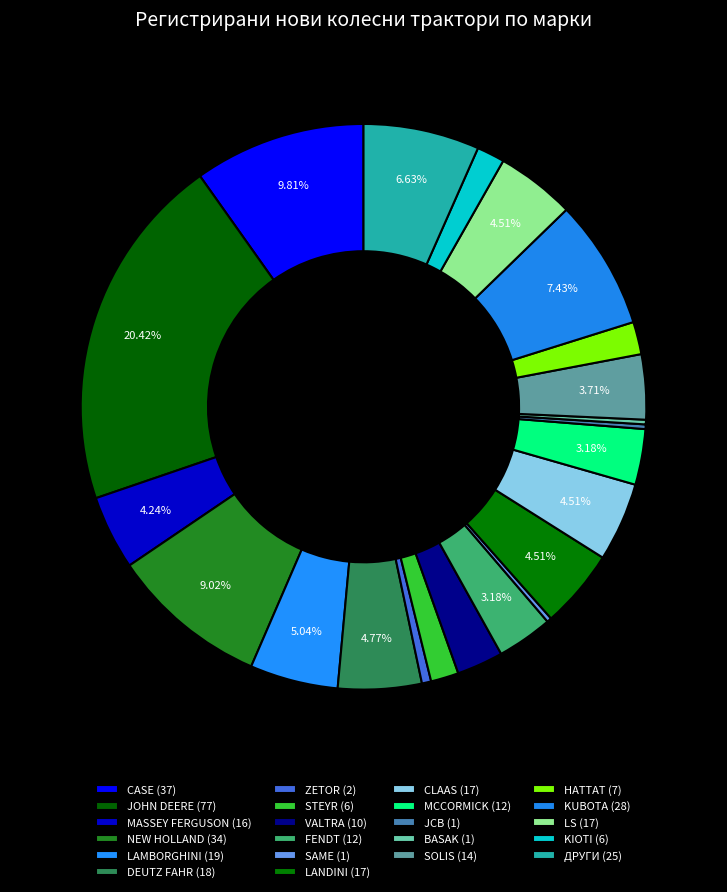

What is the largest slice in the pie chart?

JOHN DEERE